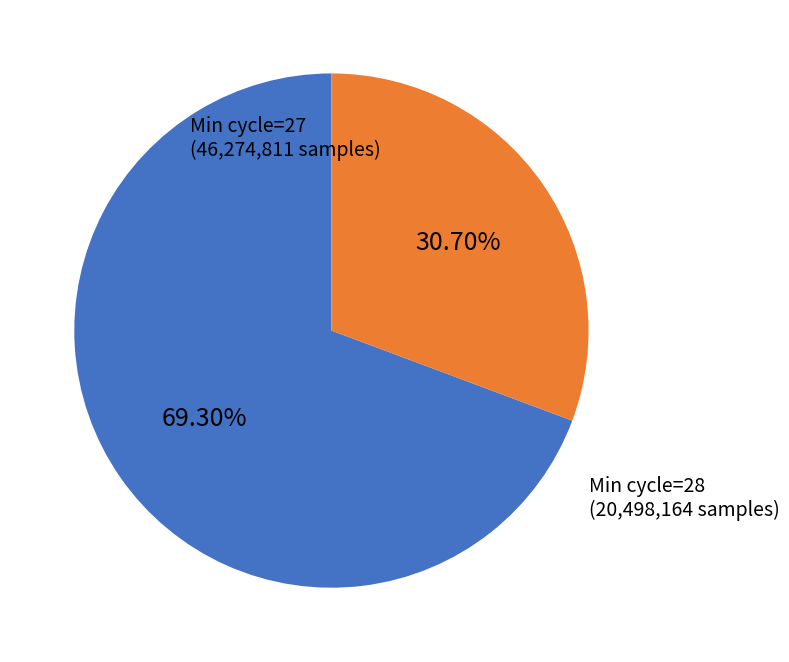

Does any single category account for the majority?

Yes